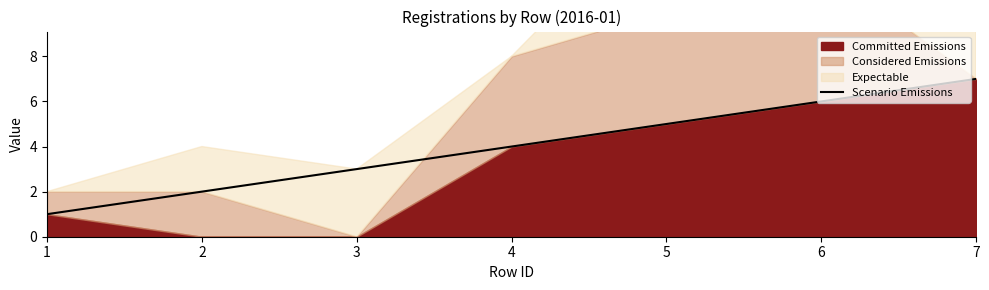

At which label does Scenario Emissions reach its peak?

7